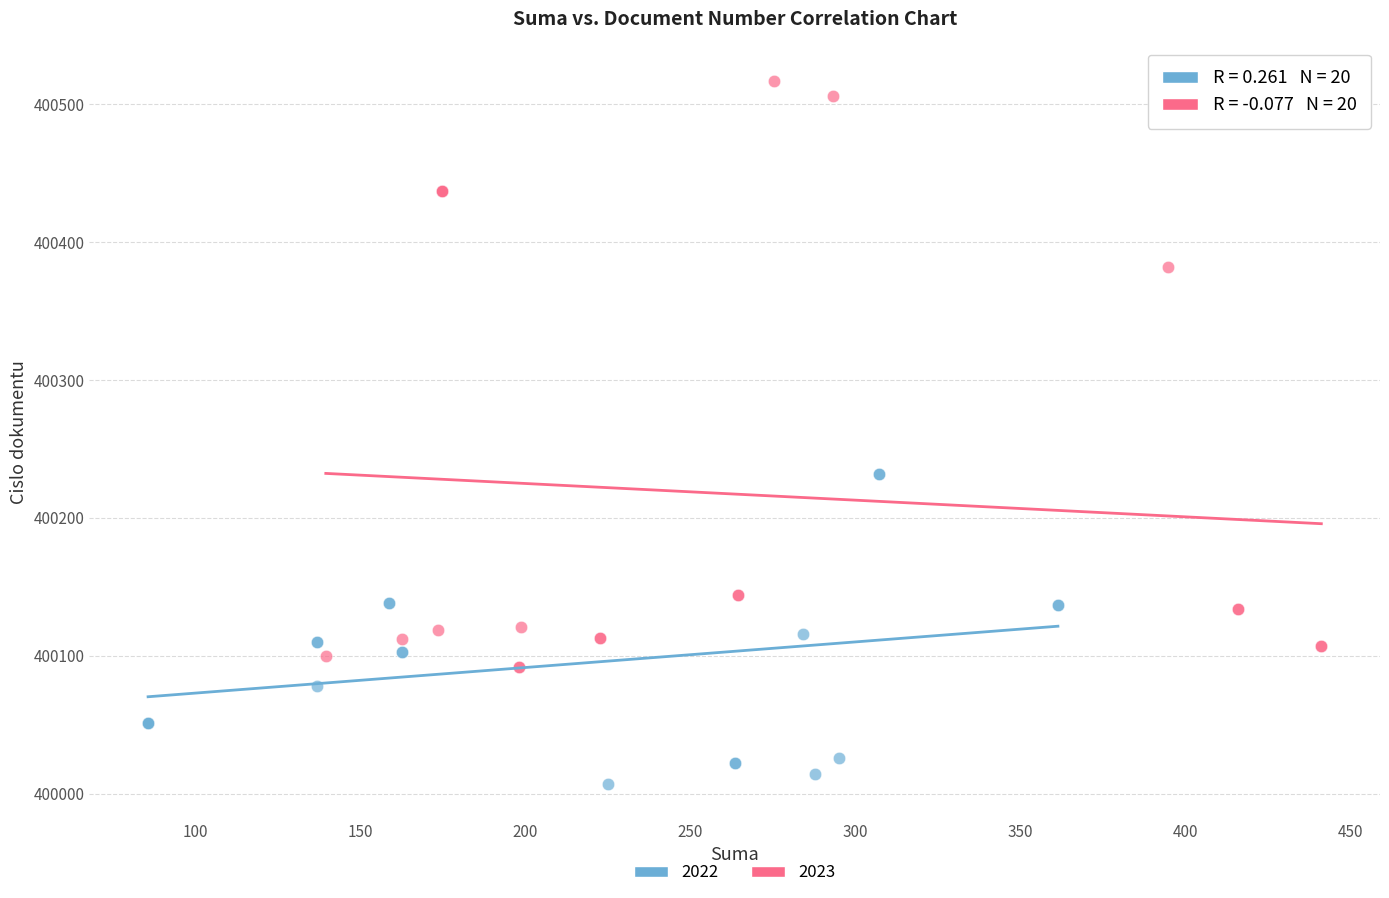

Which series reaches the maximum Y coordinate?

2023